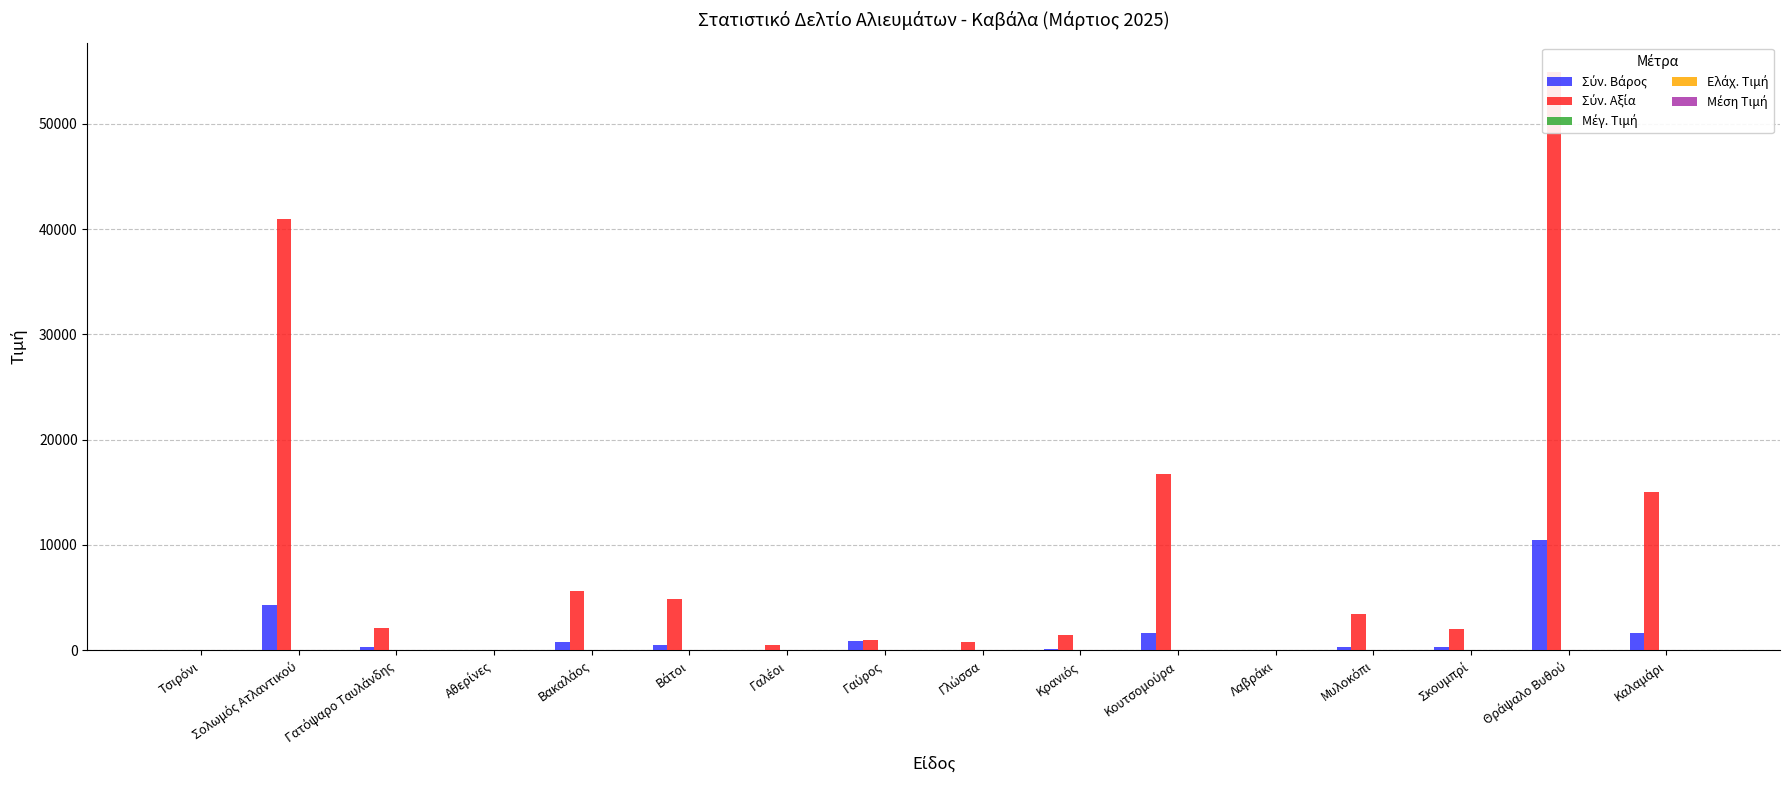

How many groups of bars are there?

16